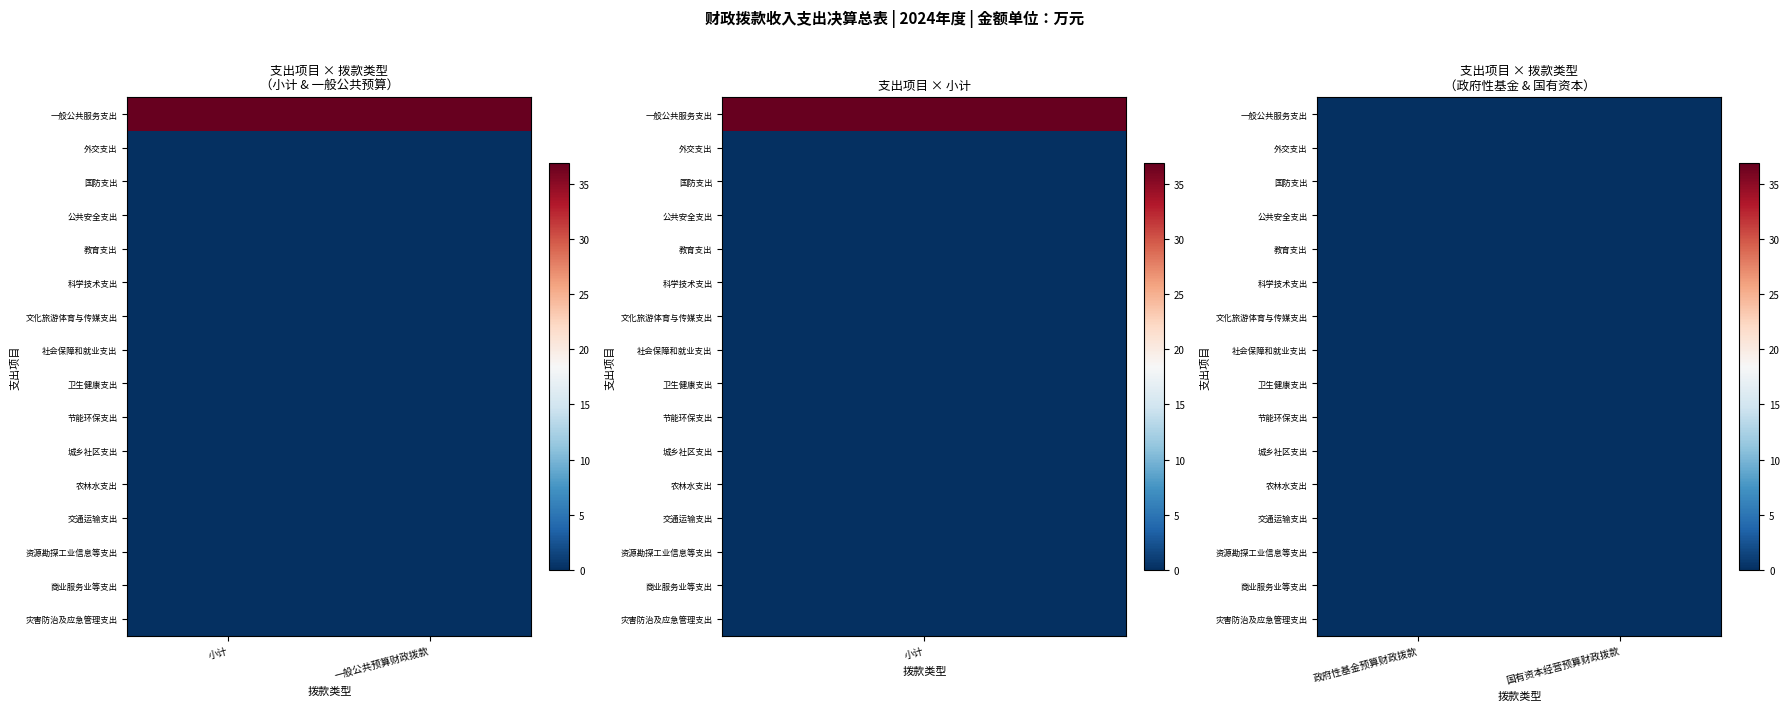

Which series has the widest spread of values?

一般公共服务支出